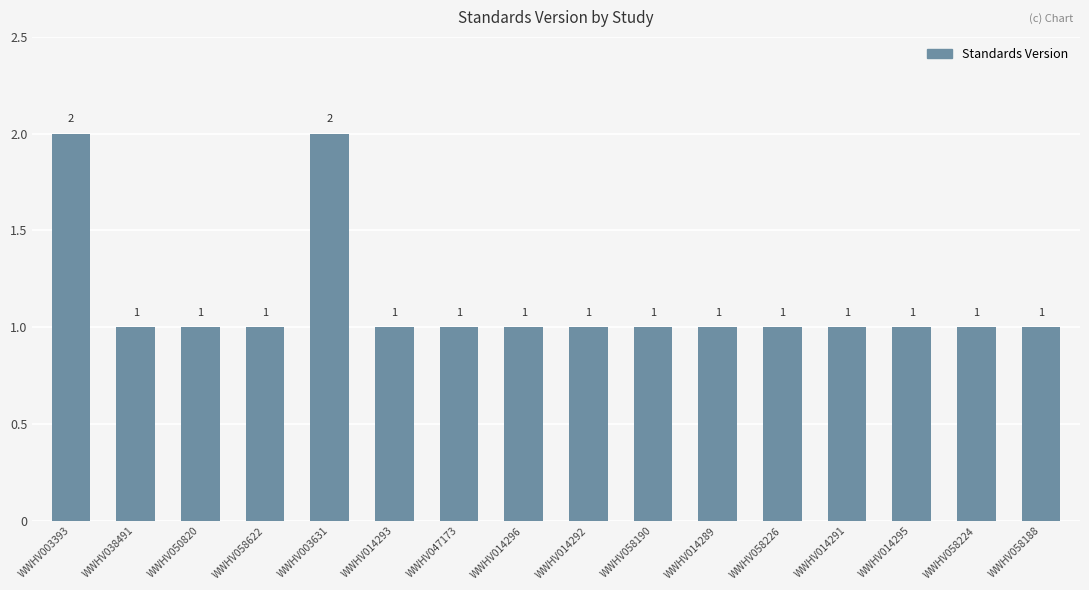

What position from the right is WWHV014293?

11